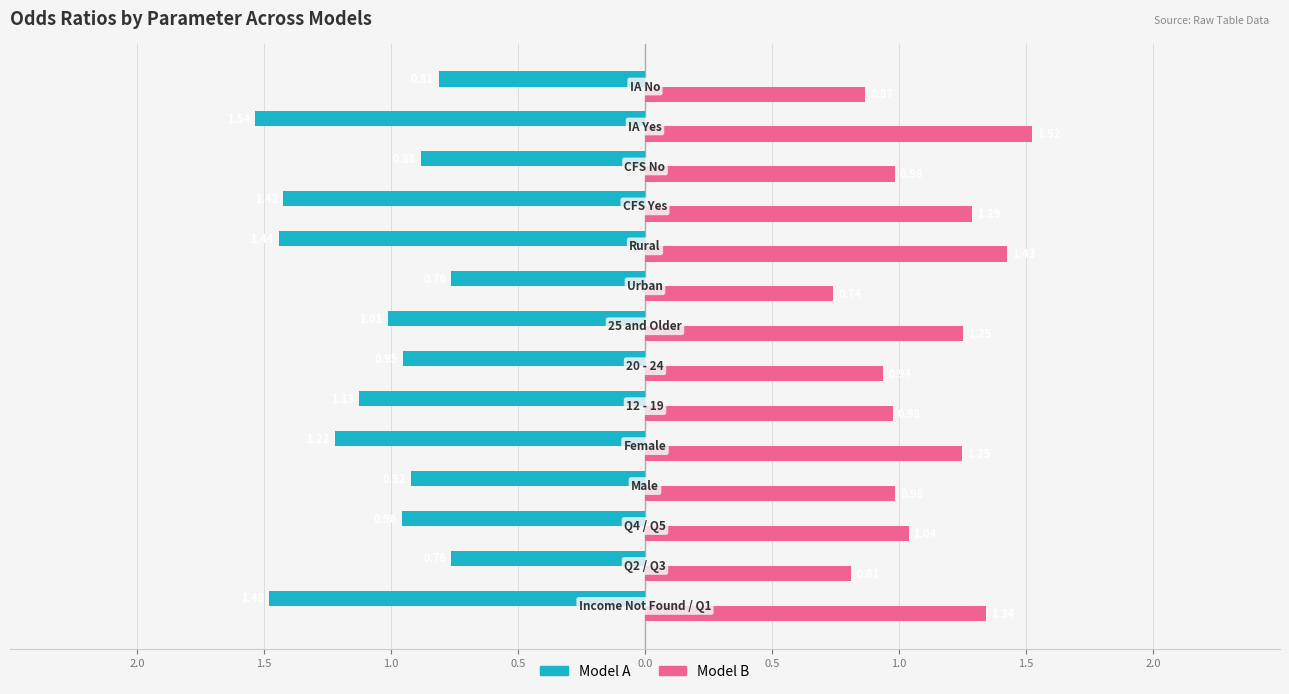

What are all the series names shown in the legend?

Model A, Model B